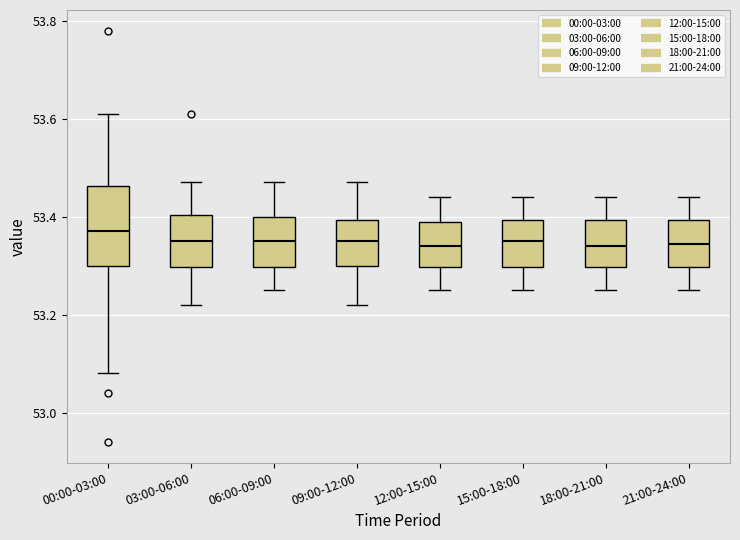

Reading left to right, transcribe this box plot: for each box, give where its median line is, the range the box spans, and where its two whiskers end, as read against the y-axis. The values are not printed on the chart, so give them approximately, as read against the axis.

00:00-03:00: median 53.38, box 53.30 to 53.46, whiskers 53.08 to 53.62
03:00-06:00: median 53.36, box 53.30 to 53.40, whiskers 53.22 to 53.48
06:00-09:00: median 53.36, box 53.30 to 53.40, whiskers 53.26 to 53.48
09:00-12:00: median 53.36, box 53.30 to 53.40, whiskers 53.22 to 53.48
12:00-15:00: median 53.34, box 53.30 to 53.40, whiskers 53.26 to 53.44
15:00-18:00: median 53.36, box 53.30 to 53.40, whiskers 53.26 to 53.44
18:00-21:00: median 53.34, box 53.30 to 53.40, whiskers 53.26 to 53.44
21:00-24:00: median 53.34, box 53.30 to 53.40, whiskers 53.26 to 53.44